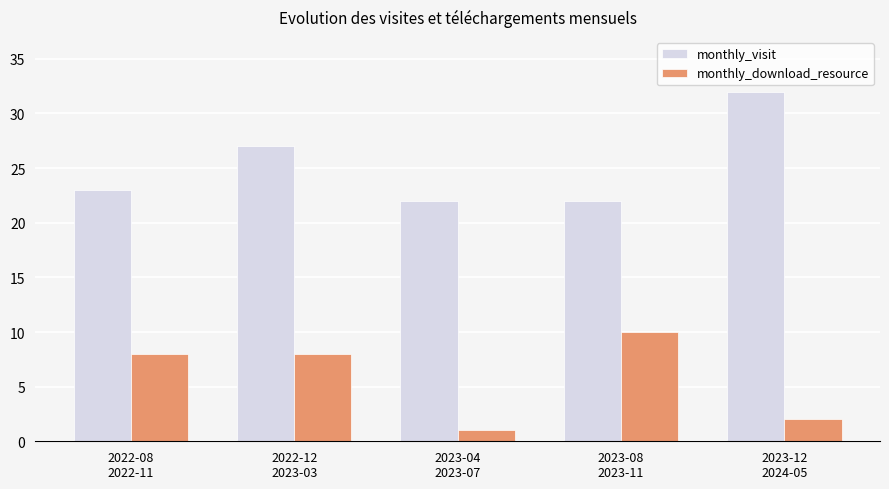

List the series in order of their peak value, lowest first.

monthly_download_resource, monthly_visit